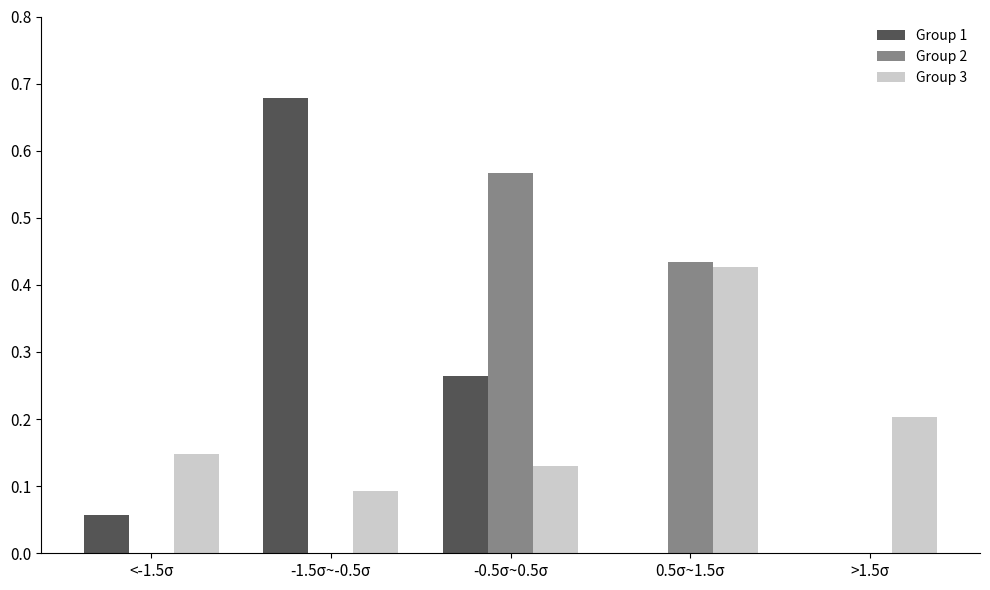

What is the sum of all Group 3 values?

1.0